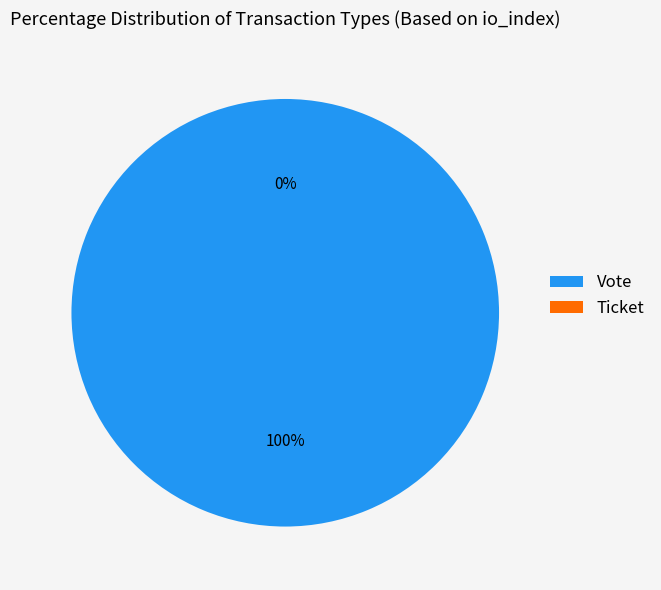

True or false: Vote accounts for 99% of the total.

False